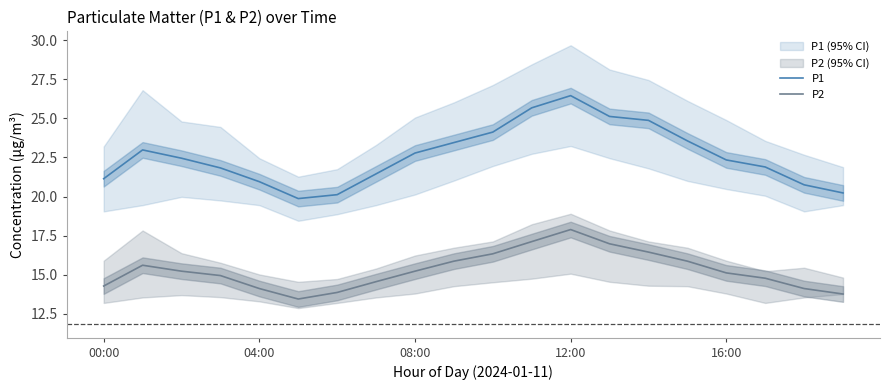

Is it true that P2 equals 15.1 at 16:00?

True